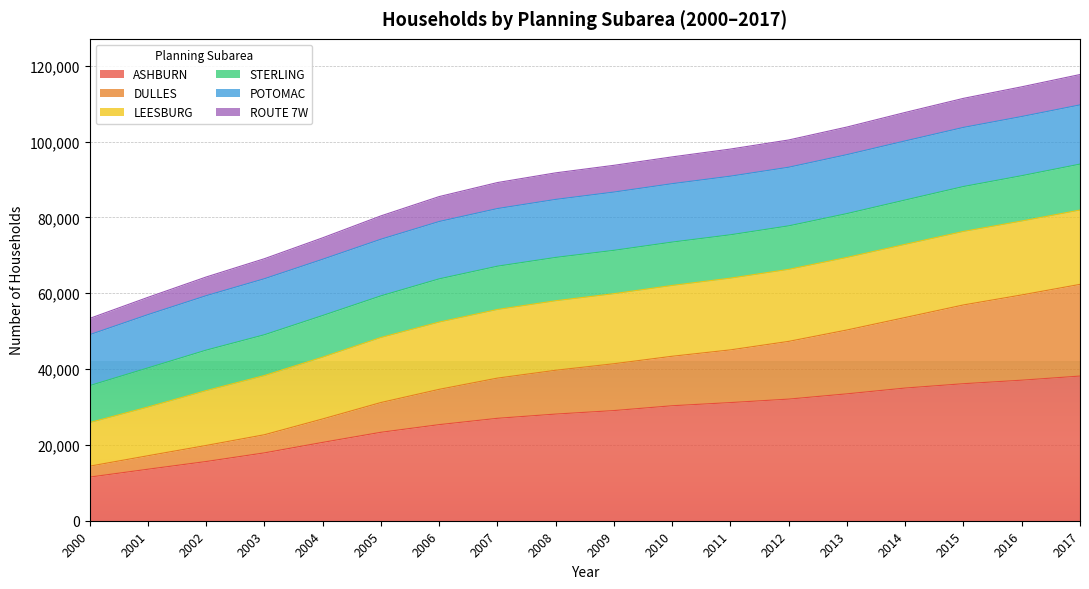

What is the lowest value of the ASHBURN series?

11507